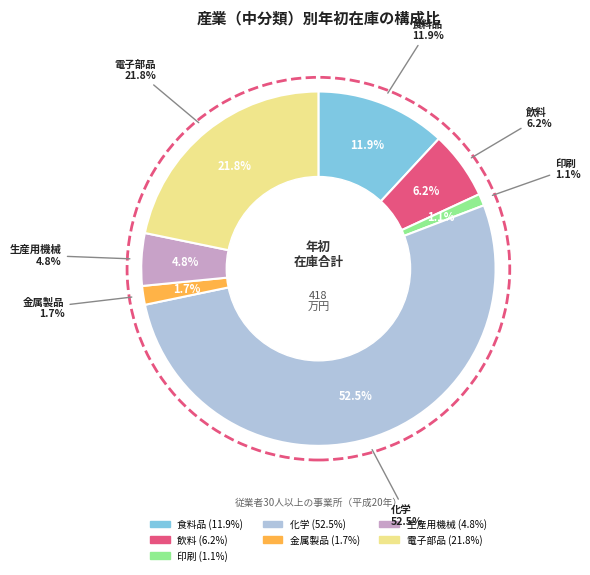

Which slice is the largest?

化学